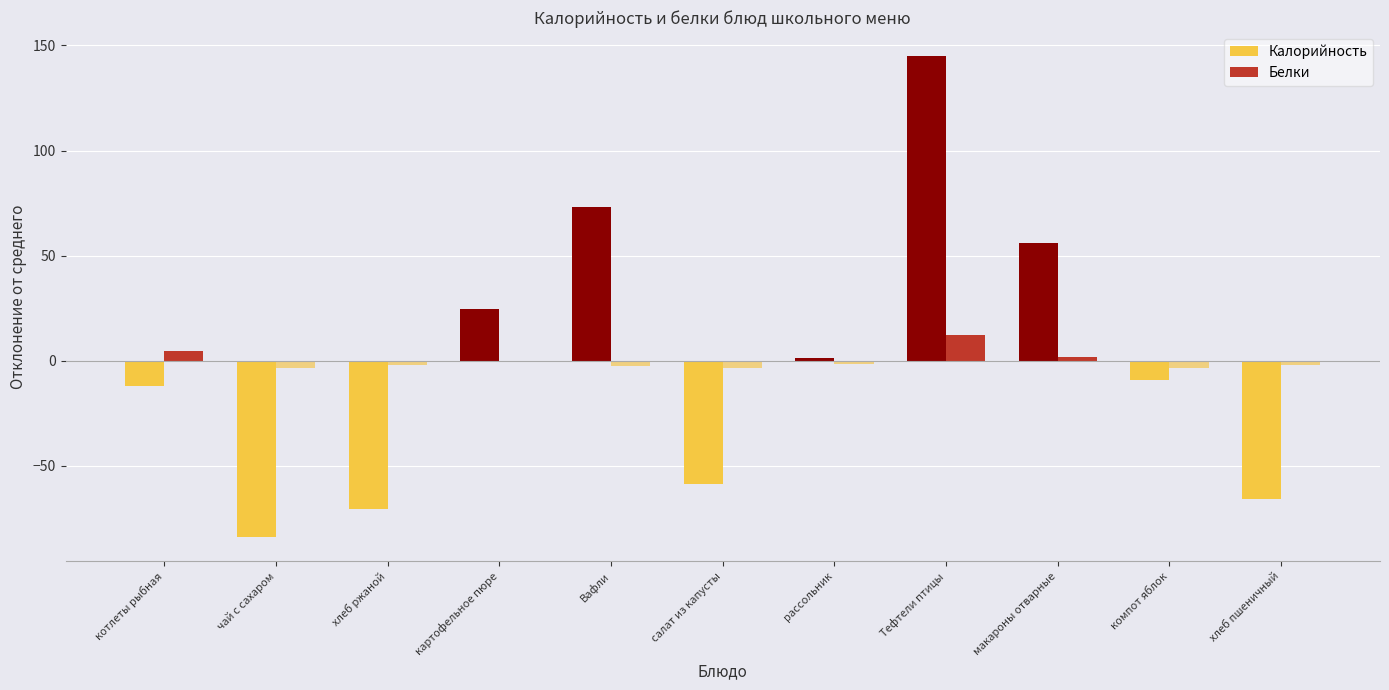

Is it true that Белки equals -2.2 at хлеб ржаной?

True